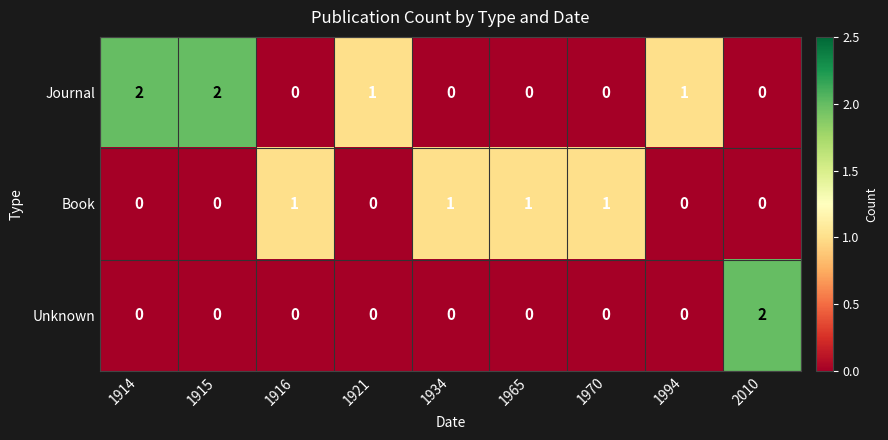

The Unknown series shows 0 at 1994. True or false?

True